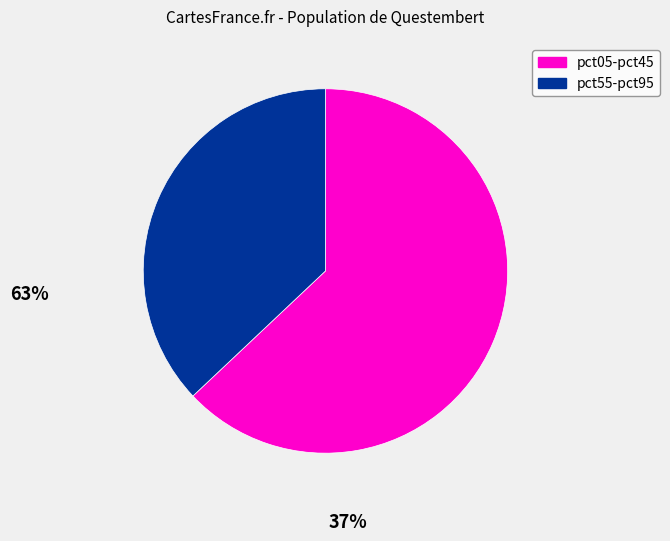

Is there a majority slice in this chart?

Yes